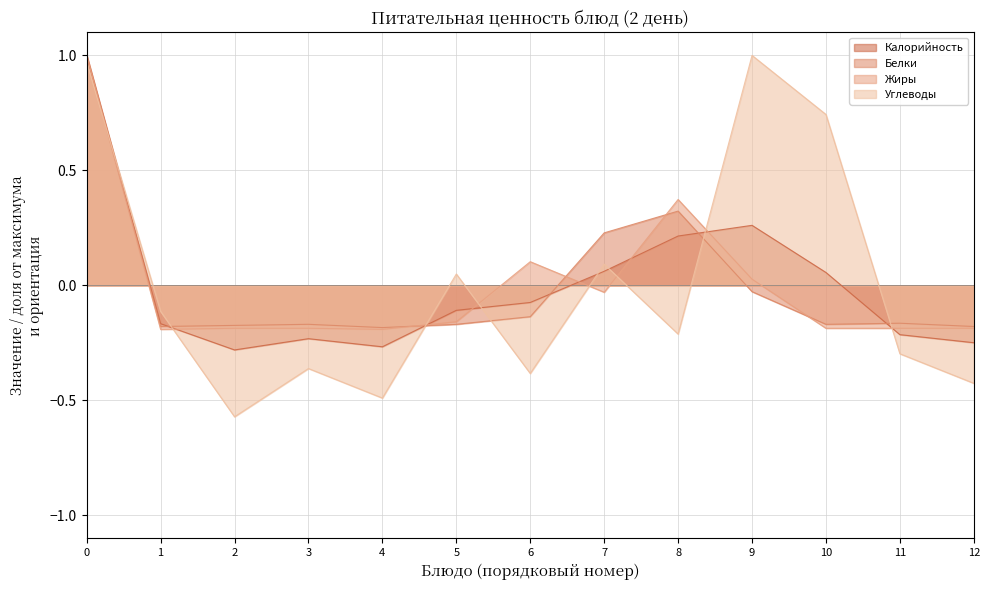

Which series ends up on top after the final intersection of Белки and Жиры?

Белки